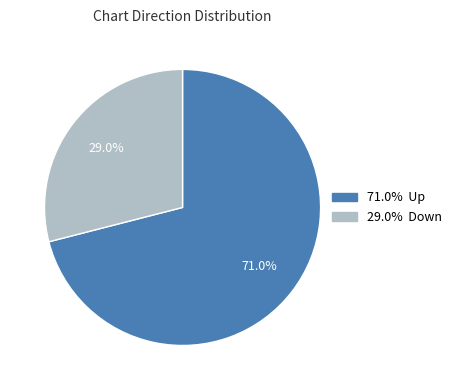

To the nearest percent, what is the difference between the largest and smallest slice percentages?

42%